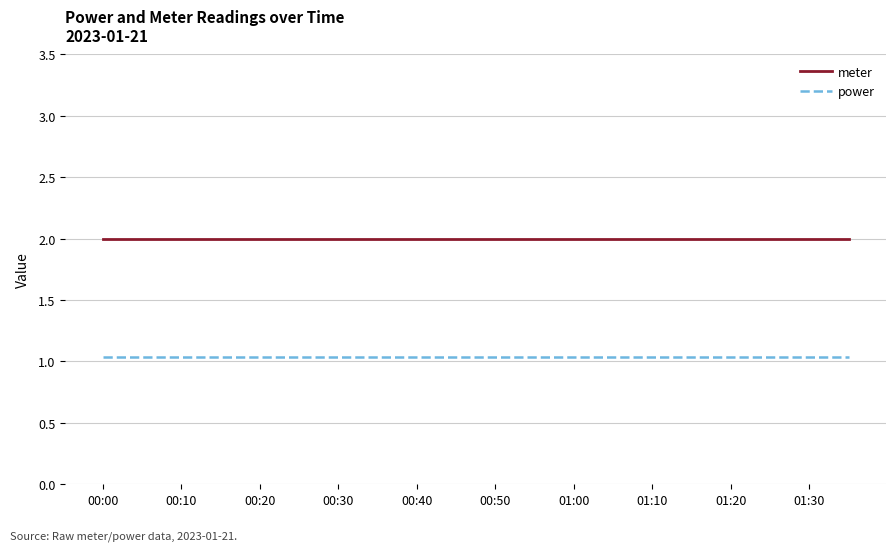

Rank the series by their maximum value, from lowest to highest.

power, meter